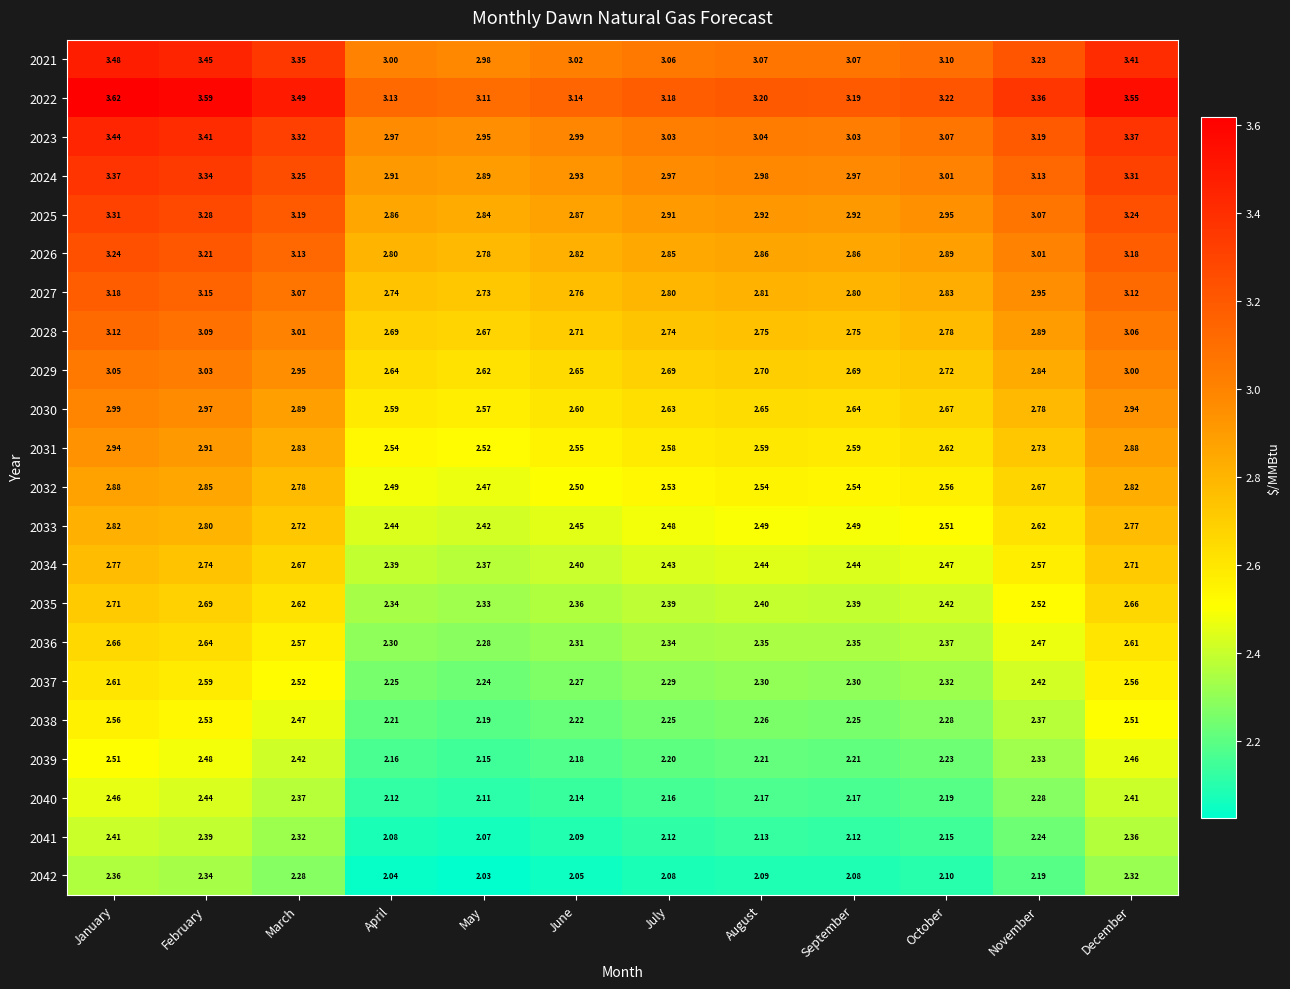

At August, list the series in order from largest to smallest.

2022, 2021, 2023, 2024, 2025, 2026, 2027, 2028, 2029, 2030, 2031, 2032, 2033, 2034, 2035, 2036, 2037, 2038, 2039, 2040, 2041, 2042